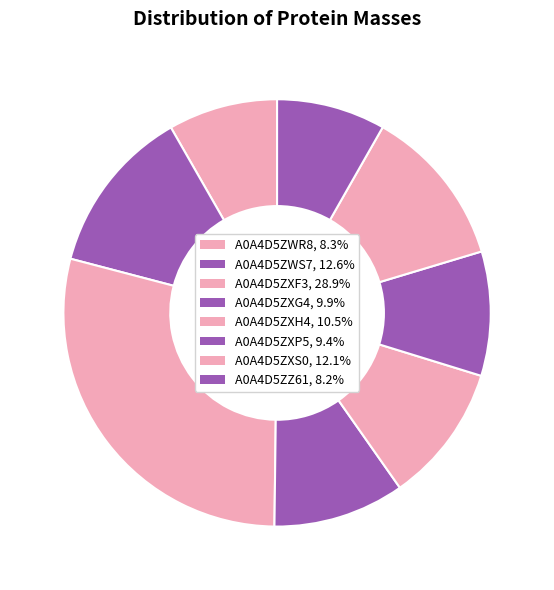

How many slices are in this pie chart?

8